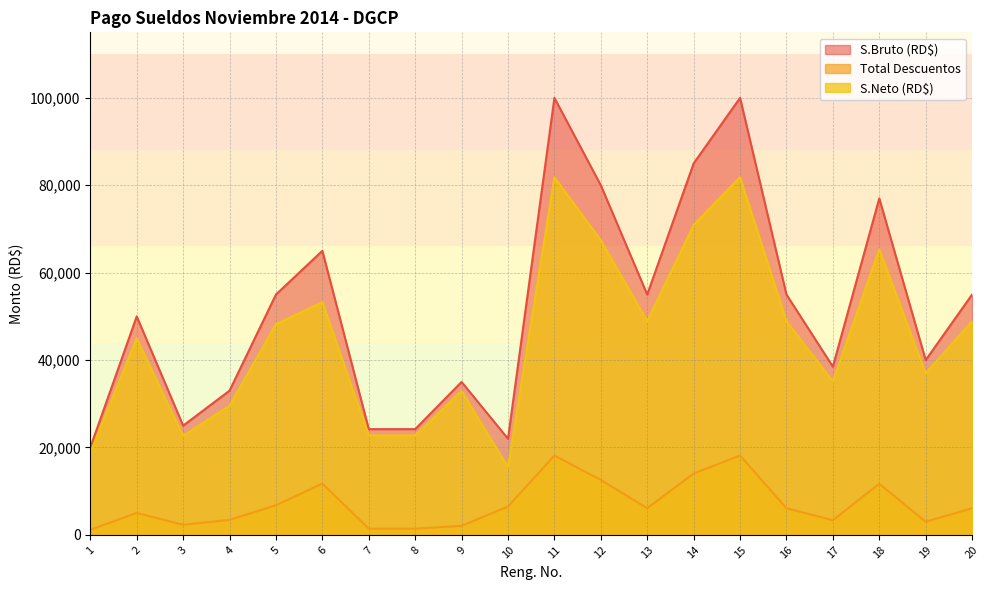

What is the smallest value displayed?

1182.0